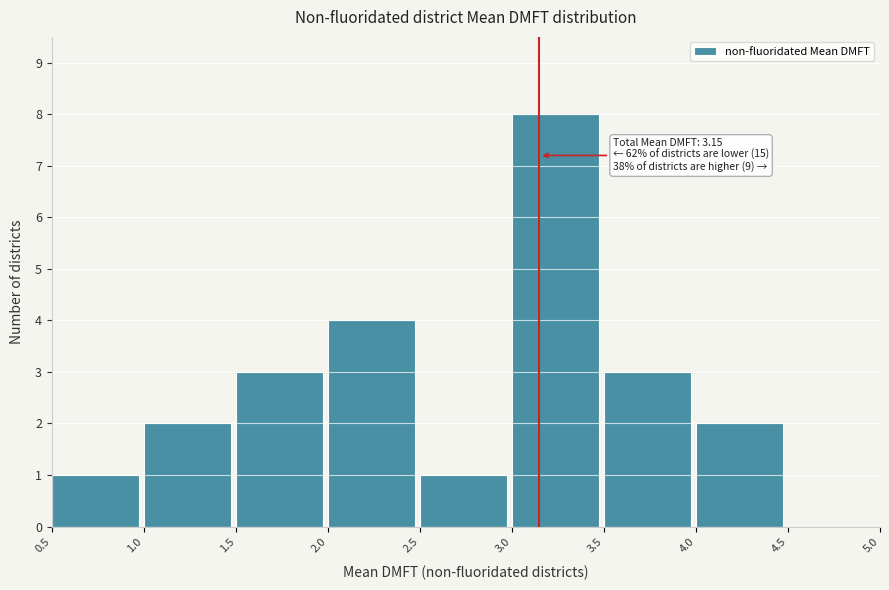

Over which range of the x-axis is the bar tallest?

3.0 to 3.5